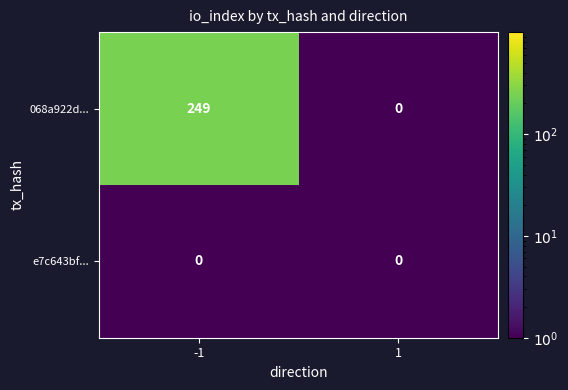

What is the highest value of the 068a922d... series?

249